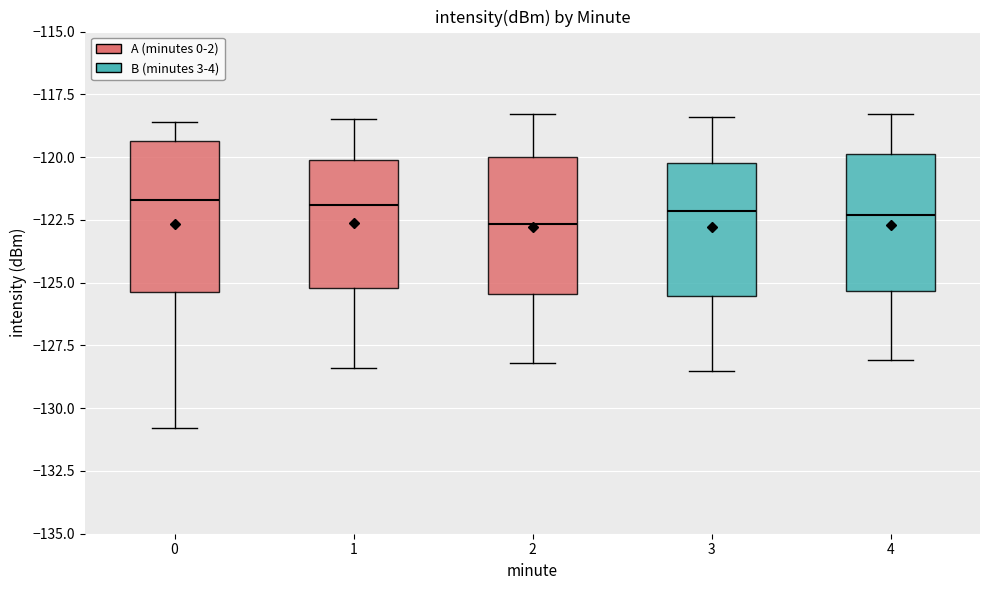

Comparing the boxes themselves (not the whiskers), which one is the tallest?

0